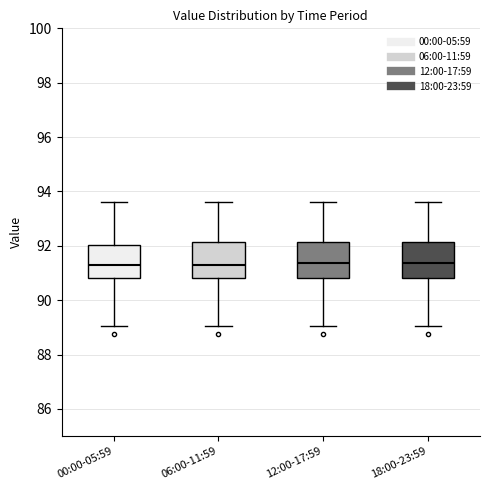

Where is the upper edge of the box for 00:00-05:59 on the y-axis? The values are not printed on the chart, so give them approximately, as read against the axis.

92.0